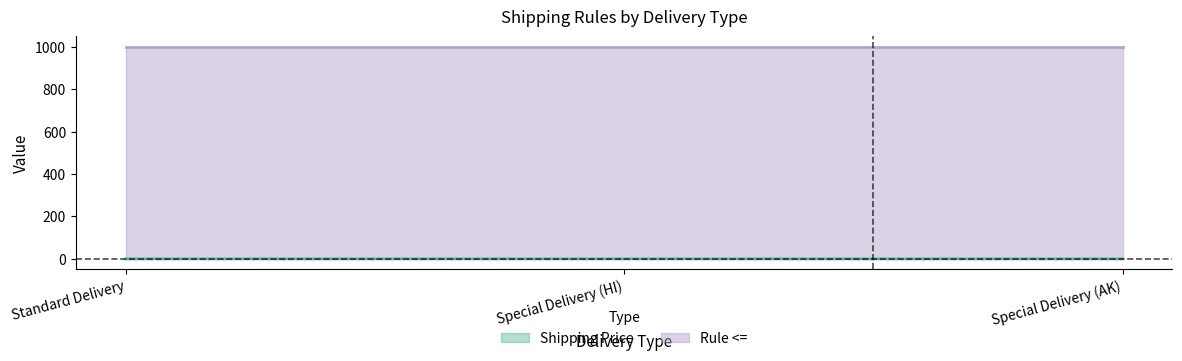

Rank the categories by value from lowest to highest.

Standard Delivery, Special Delivery (HI), Special Delivery (AK)